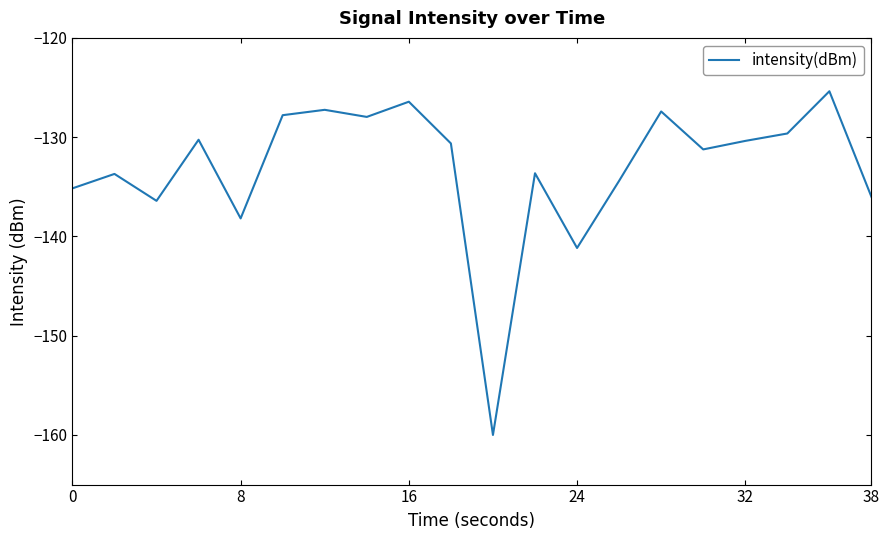

What is the maximum value shown in the chart?

-125.4